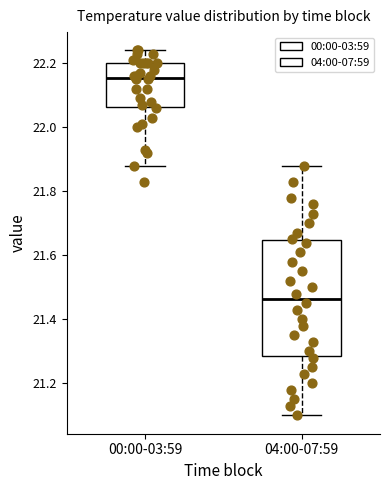

Which box's median line is the lowest?

04:00-07:59